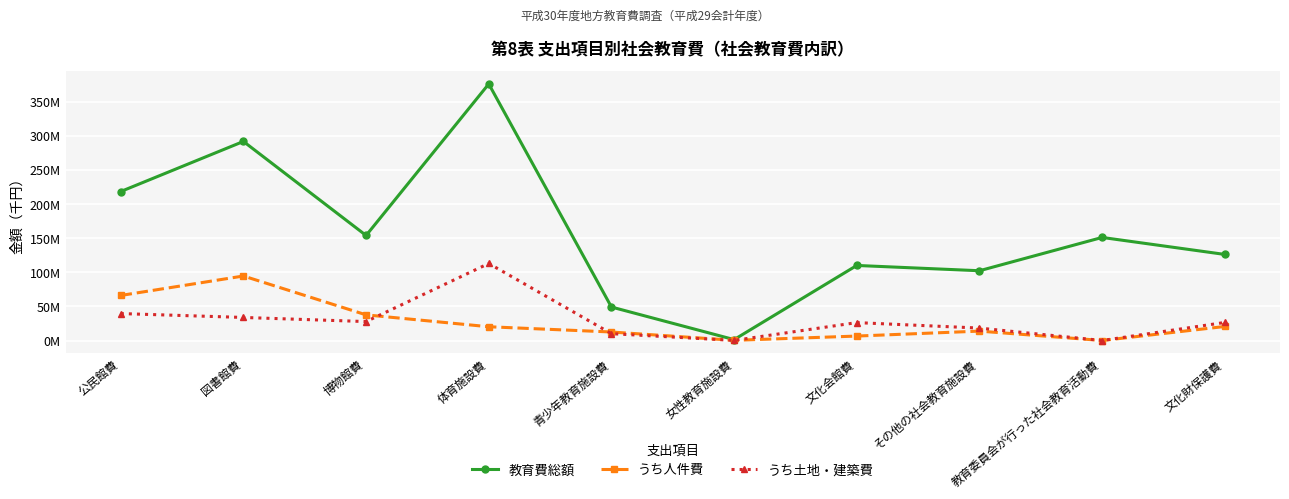

True or false: 教育費総額 and うち人件費 cross at least once.

False